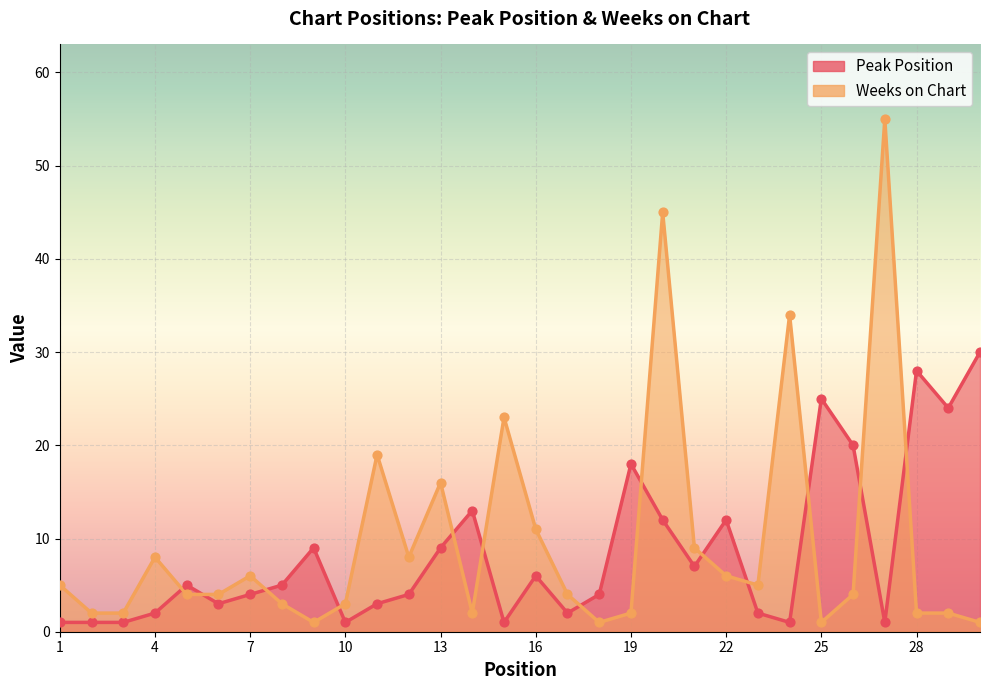

At which category is the sum across all series the highest?

20